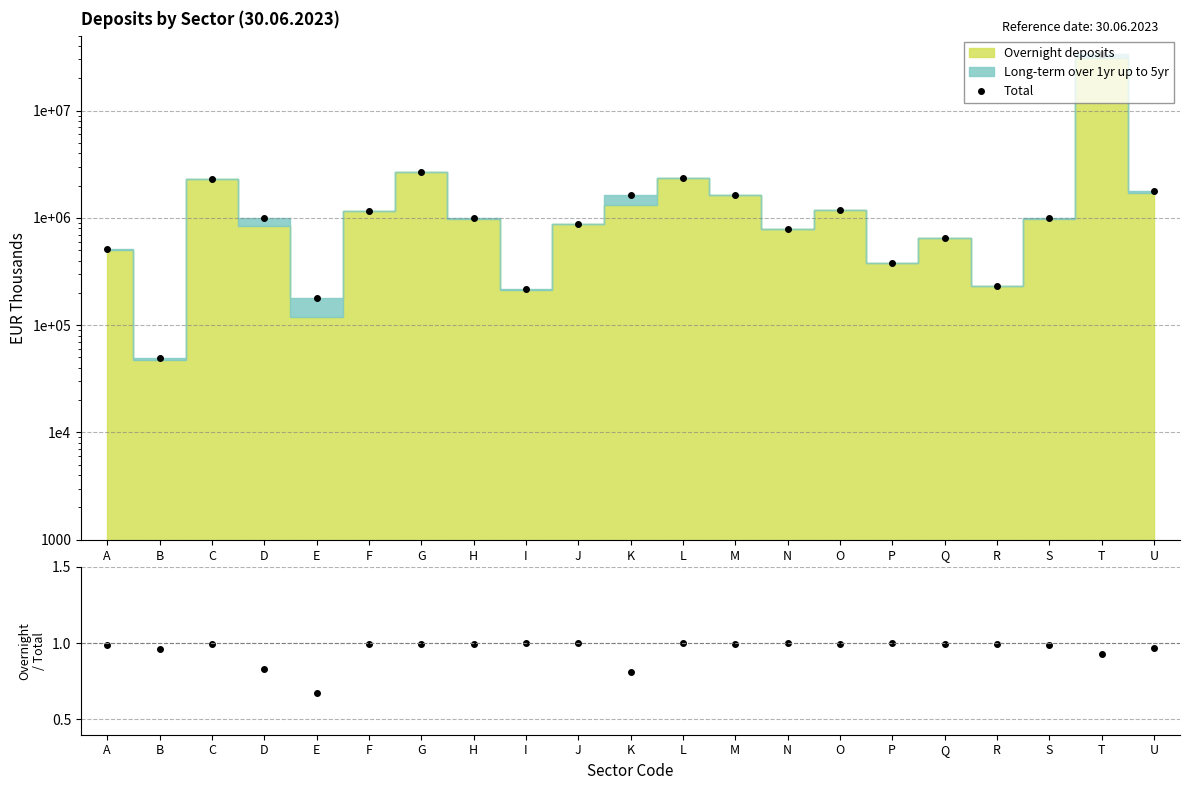

What is the value of the Total point at the 15th from the left?

1194172.0